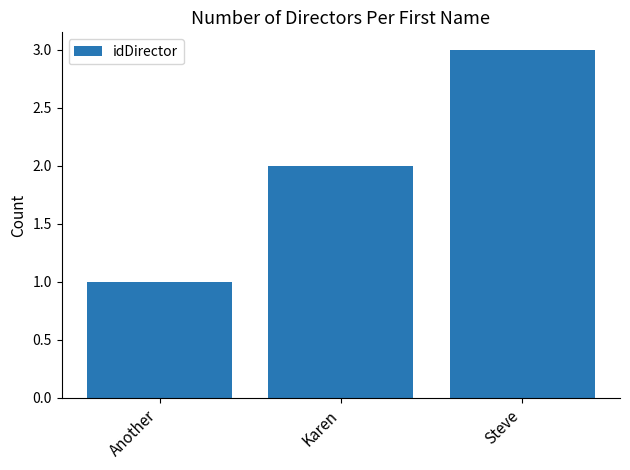

What is the average value?

2